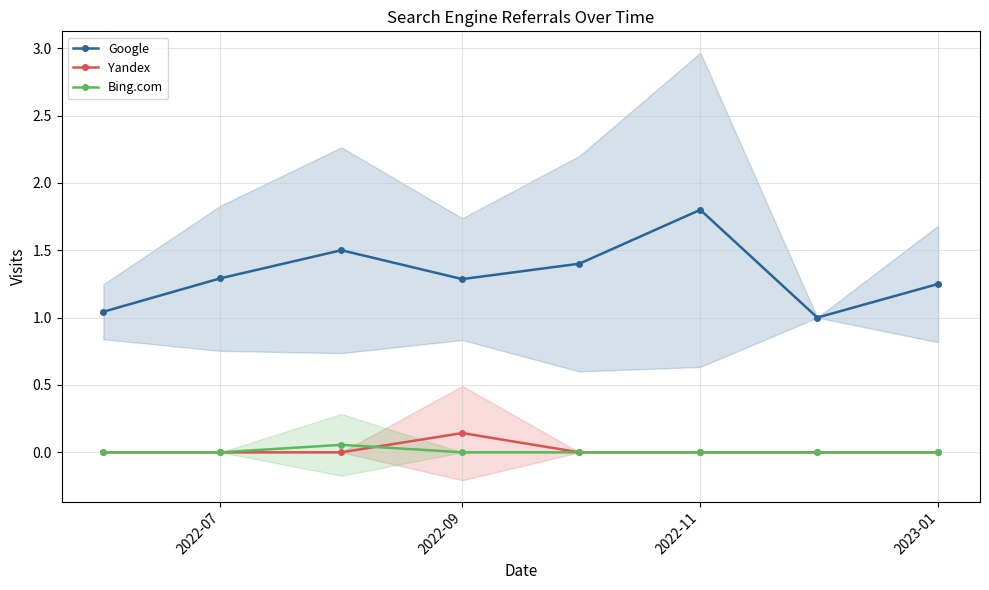

Is it true that Yandex equals 0.0 at 2022-11?

True